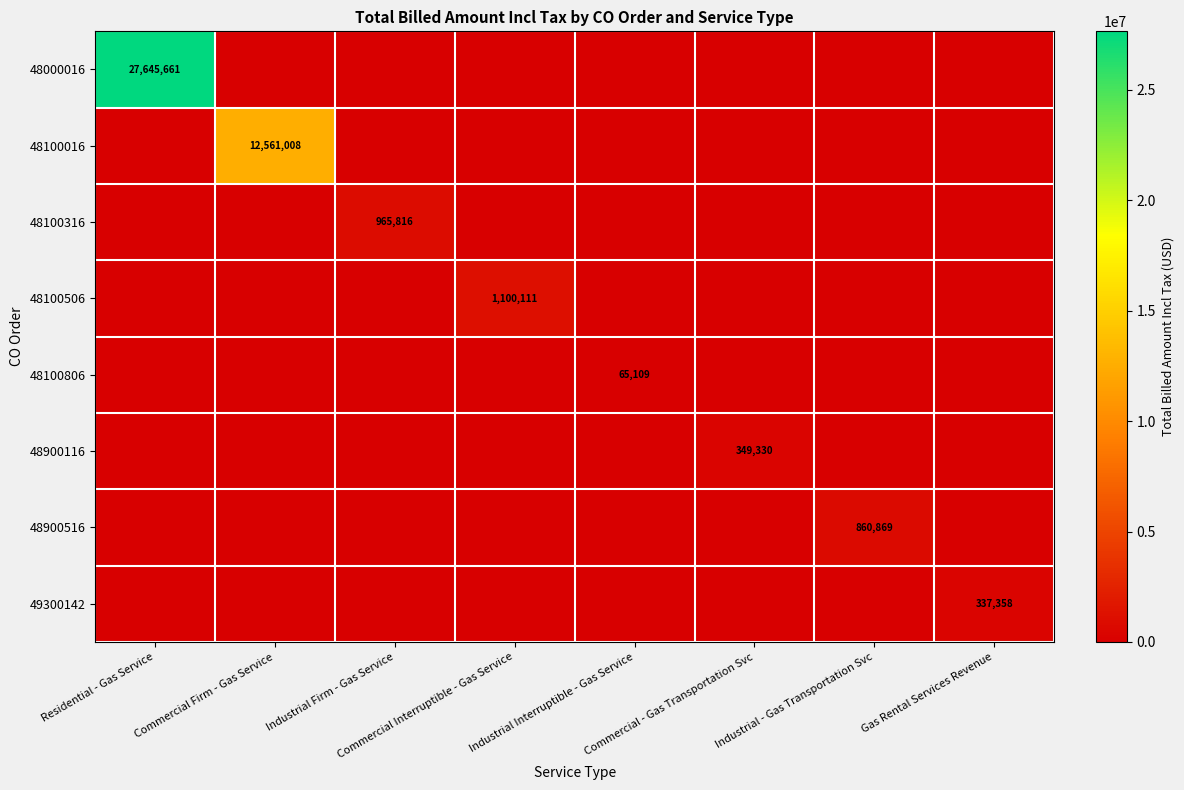

Which category has the highest value in the 48100016 series?

Commercial Firm - Gas Service